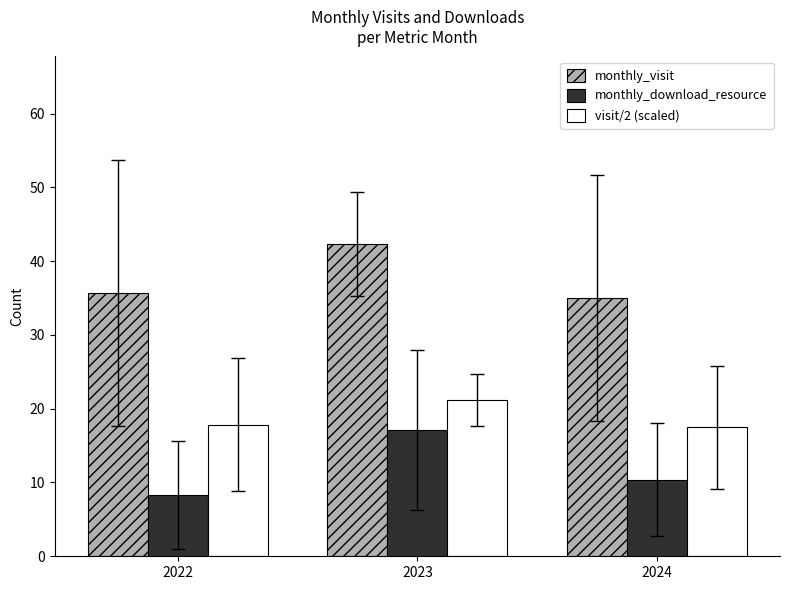

What is the difference between the maximum and minimum values in the monthly_visit series?

7.3